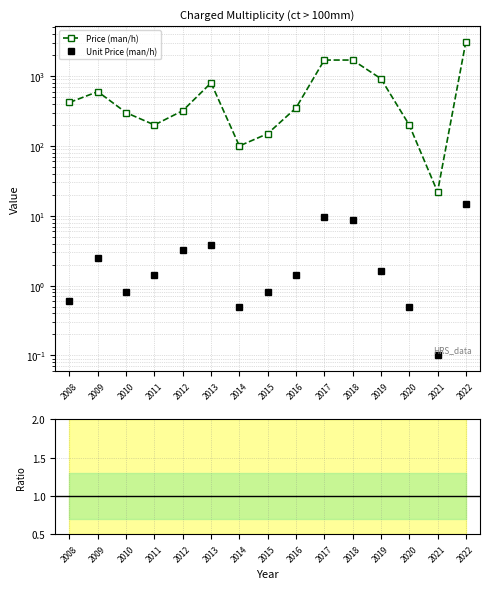

List the labels in order of Price (man/h) value, largest first.

2022, 2017, 2018, 2019, 2013, 2009, 2008, 2016, 2012, 2010, 2011, 2020, 2015, 2014, 2021